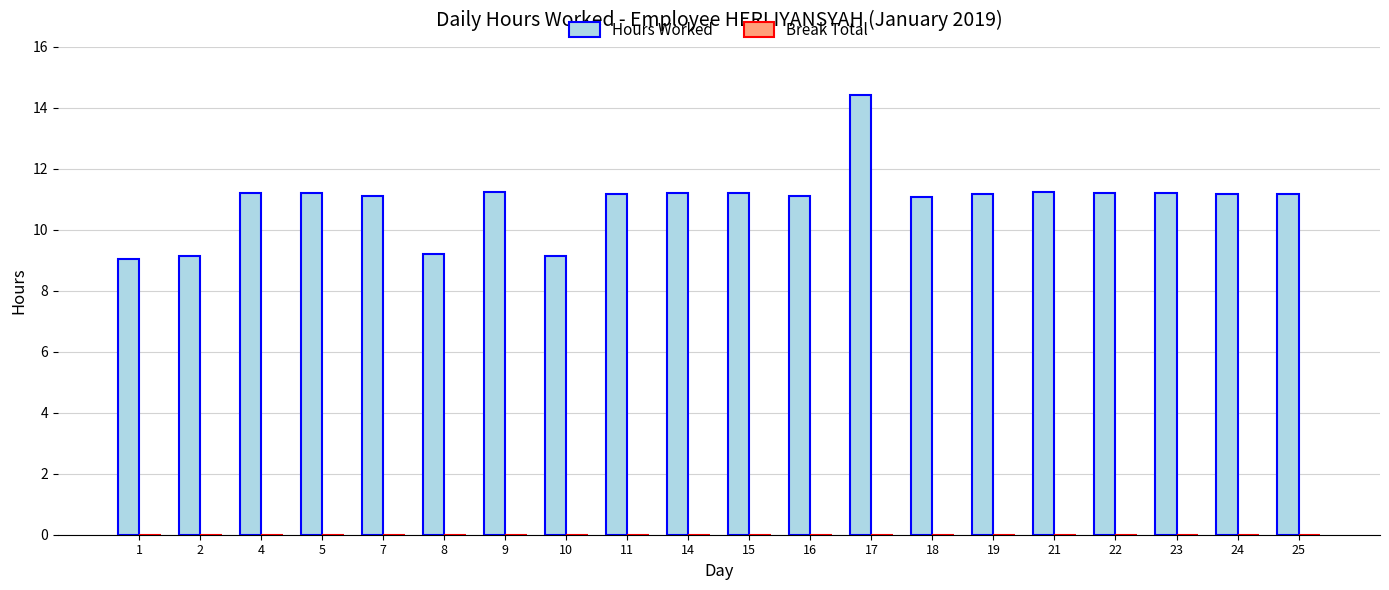

What is the smallest value displayed?

9.1